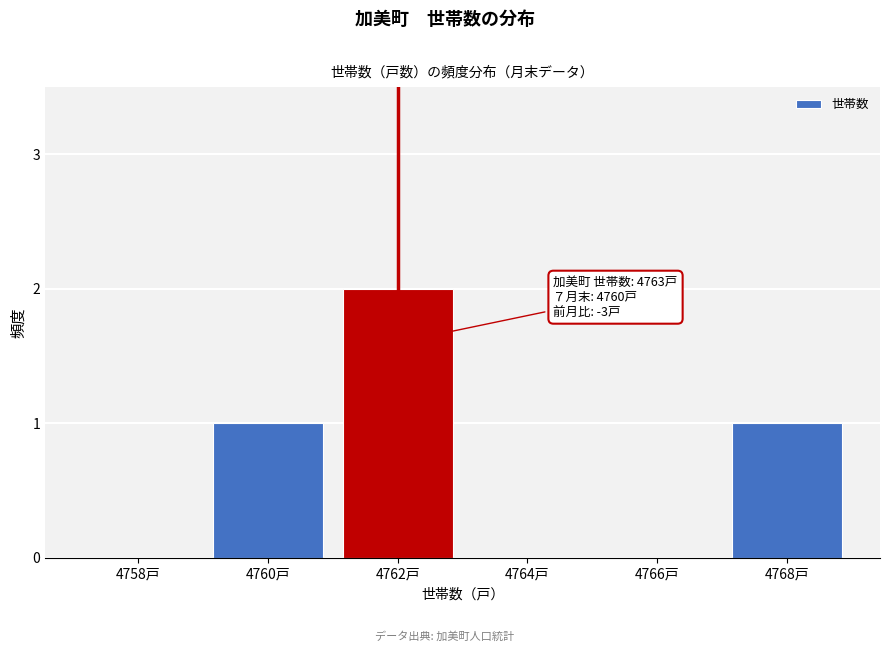

Reading left to right, what are all the values shown in this chart?

4758戸=0	4760戸=1	4762戸=2	4764戸=0	4766戸=0	4768戸=1